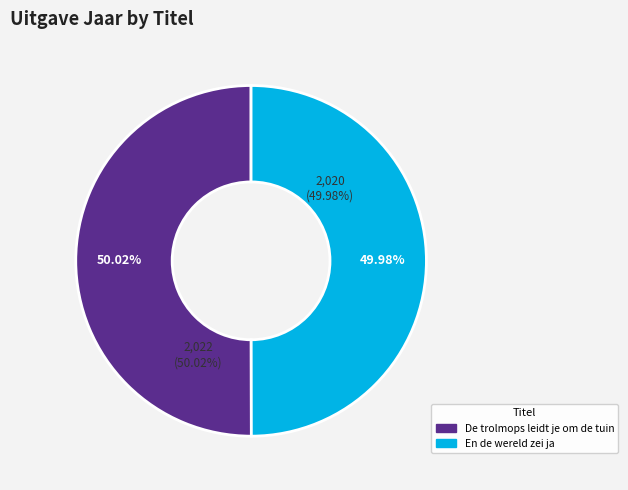

Combined, what portion of the pie is En de wereld zei ja and De trolmops leidt je om de tuin?

100.0%